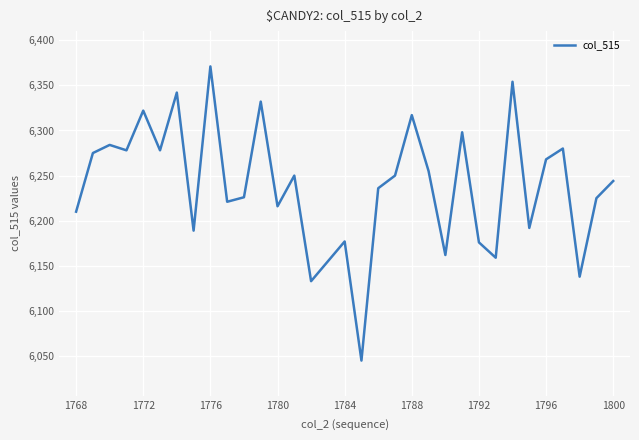

What is the difference between the maximum and minimum values?

326